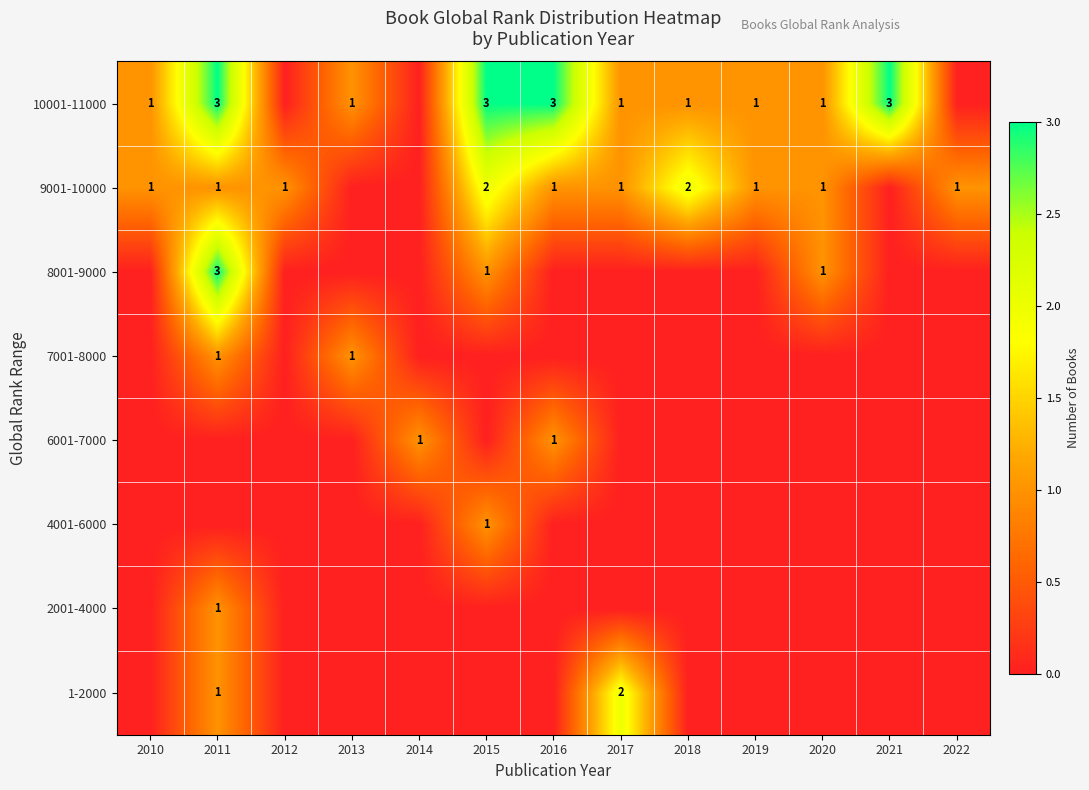

True or false: 6001-7000 has a value of 1 at 2016.

True